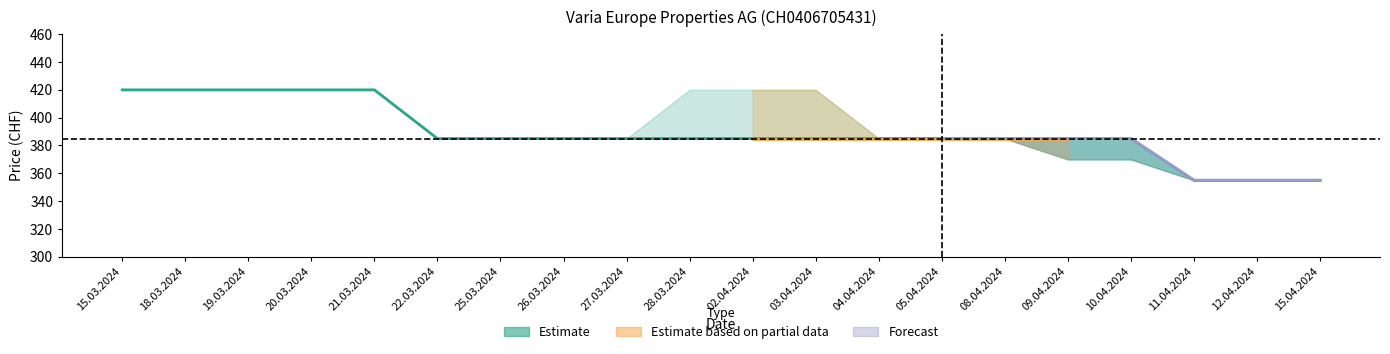

Approximately how many times larger is the value at 03.04.2024 compared to 28.03.2024?

1.0